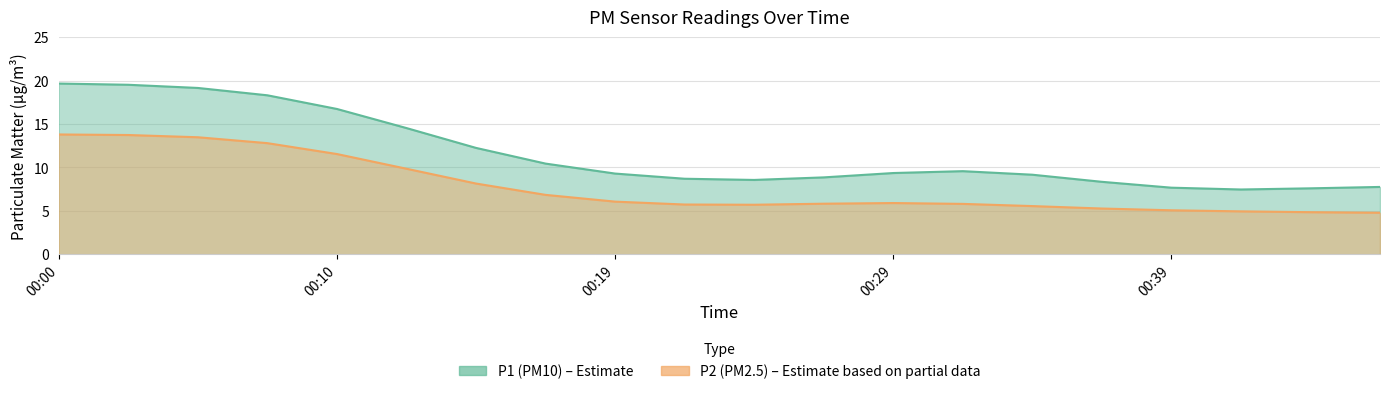

At which label is the value closest to 9?

00:12